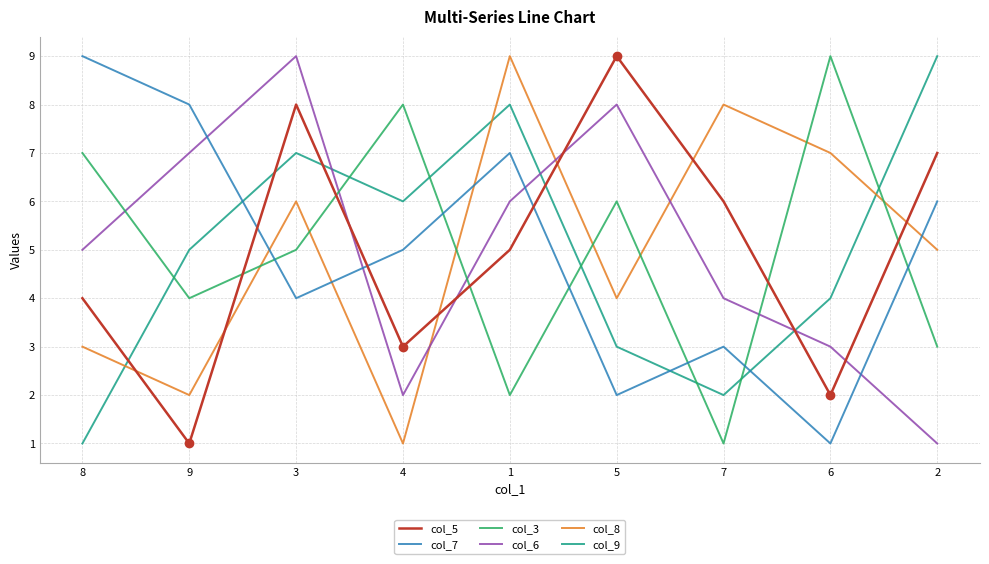

True or false: col_7 has a value of 1 at 6.

True